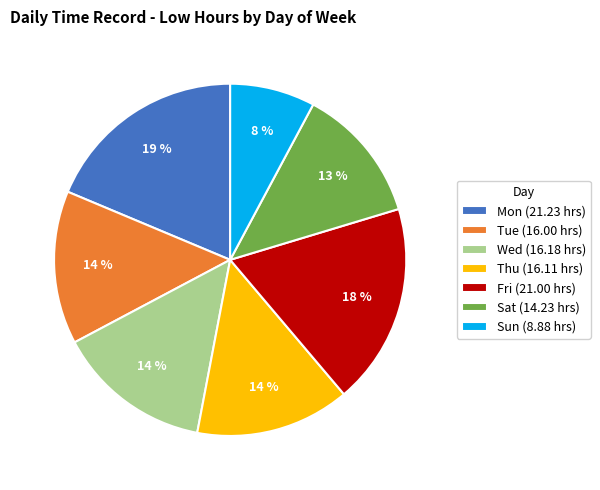

What is the ratio of the value at Mon to the value at Sat?

1.5